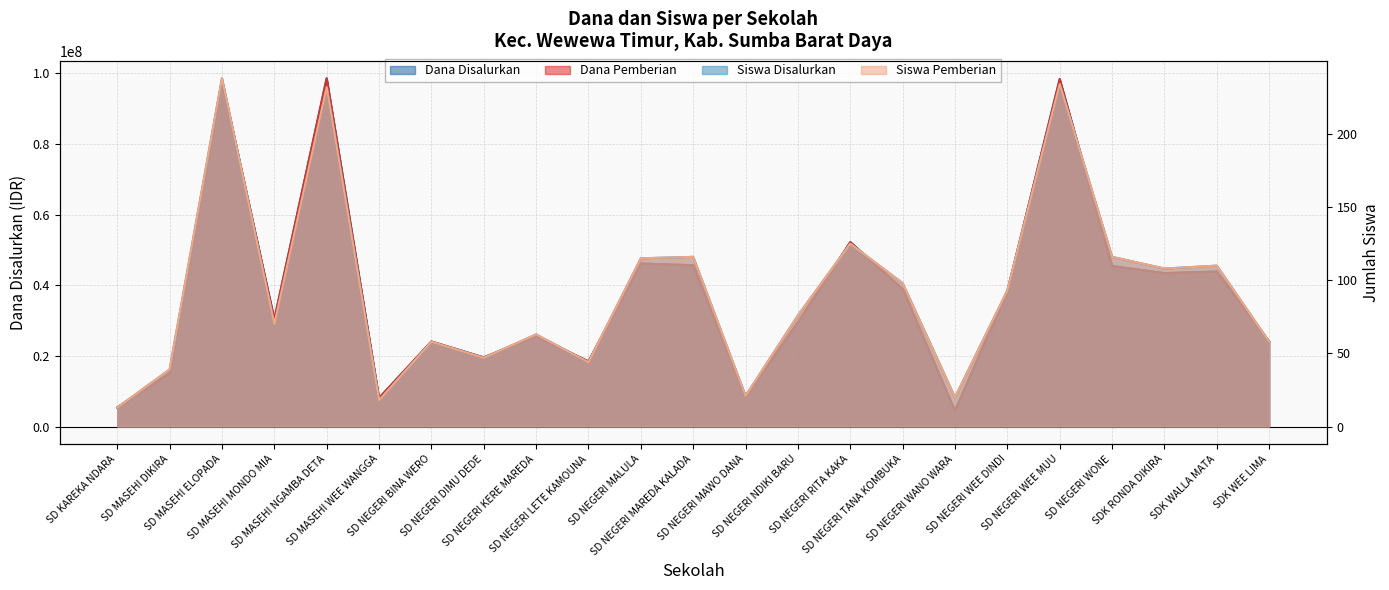

What is the label of the 17th point from the left?

SD NEGERI WANO WARA